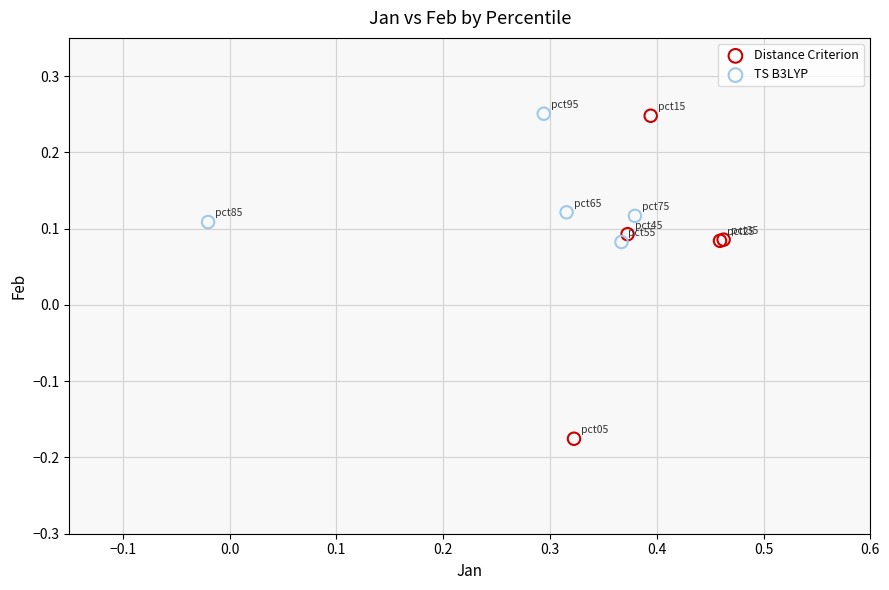

Which series has the largest Y range (max minus min)?

Distance Criterion